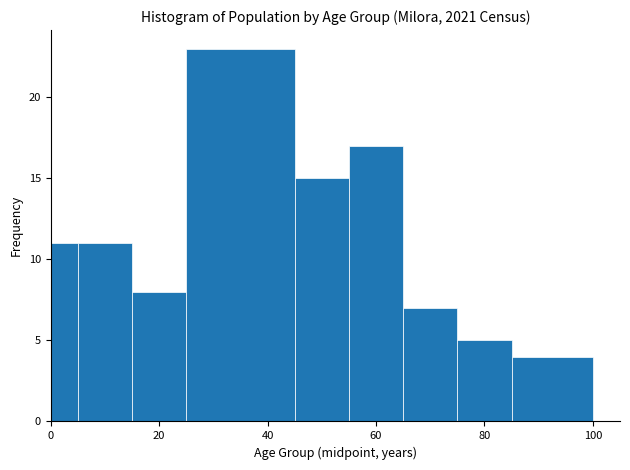

Around what value on the x-axis is the tallest bar? Give the approximate position of its centre, as read against the axis.

36